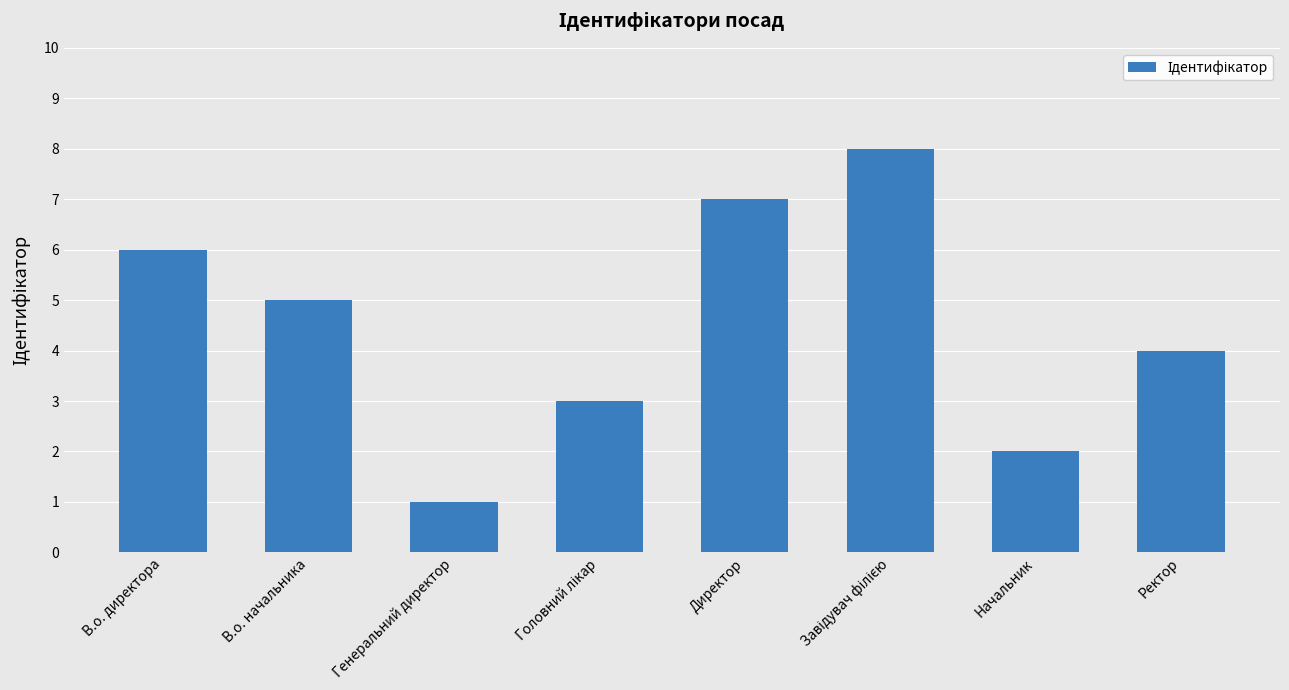

What is the value of the 2nd bar from the left?

5